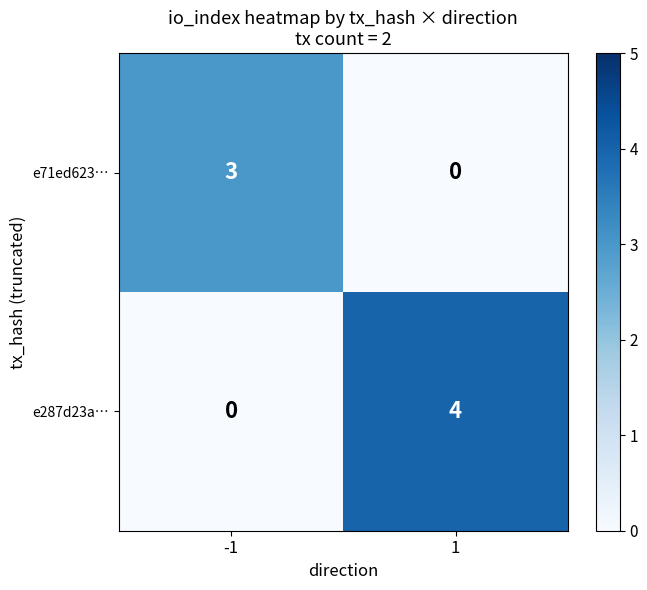

Is it true that e287d23a… equals -3 at -1?

False